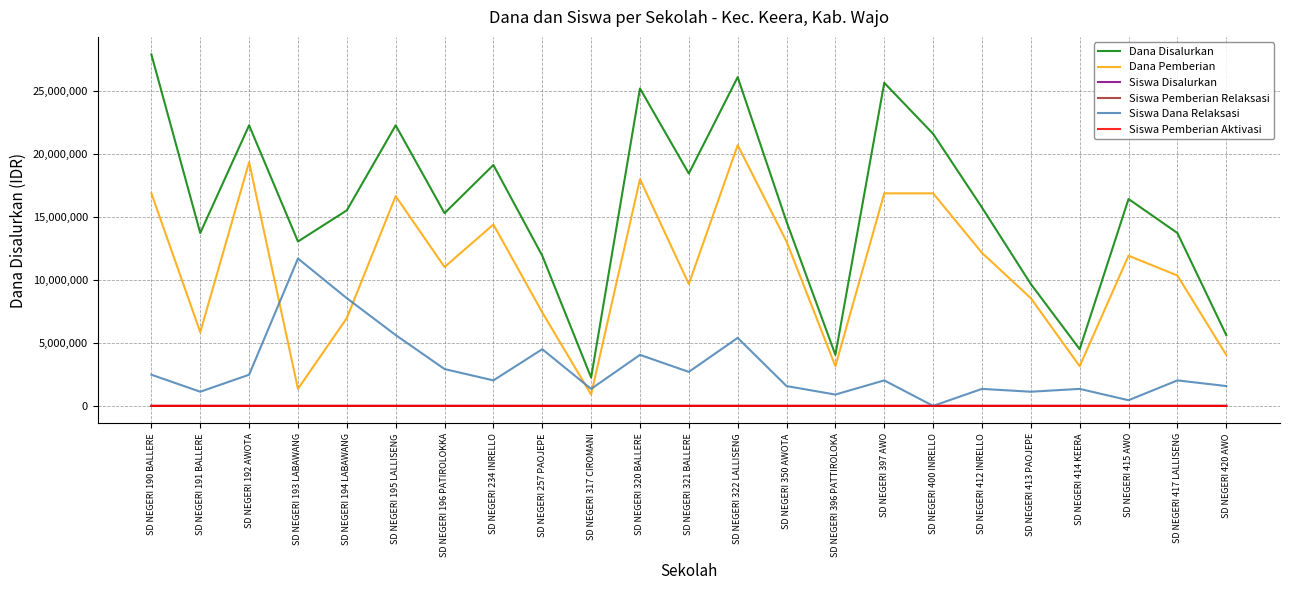

At which category is the sum across all series the highest?

SD NEGERI 322 LALLISENG